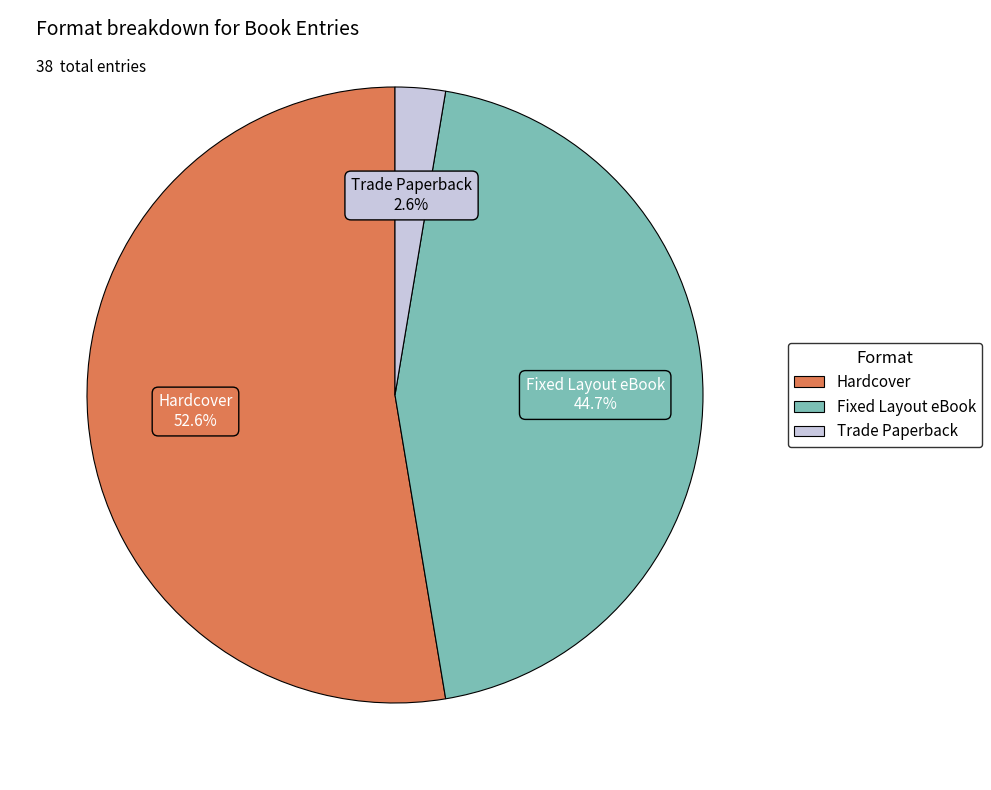

To the nearest percent, what is the average slice percentage?

33%